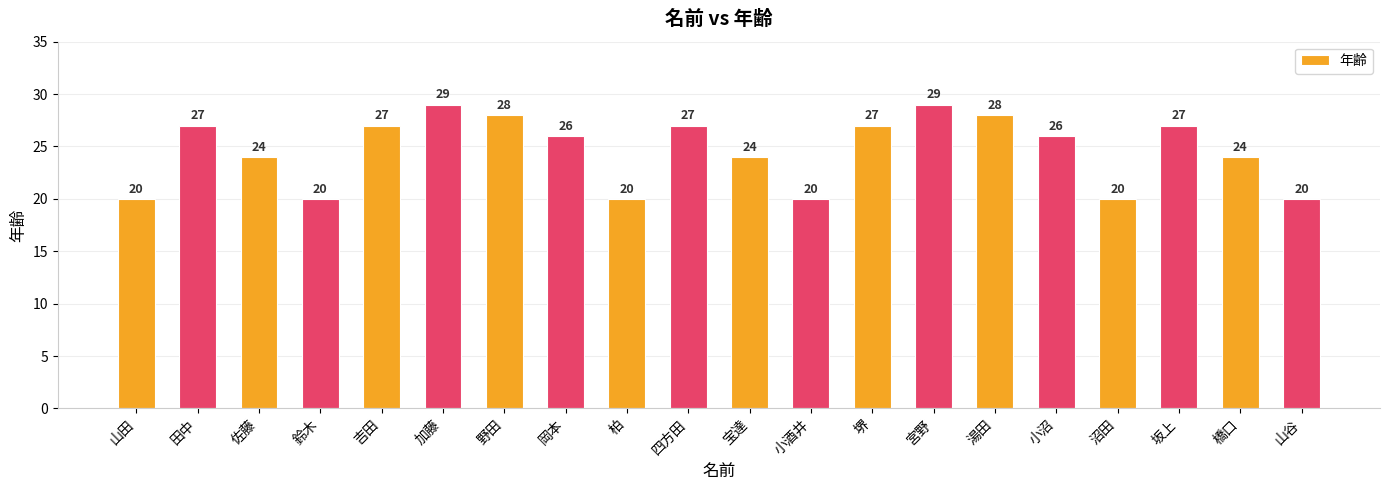

Does the chart contain stacked bars?

No